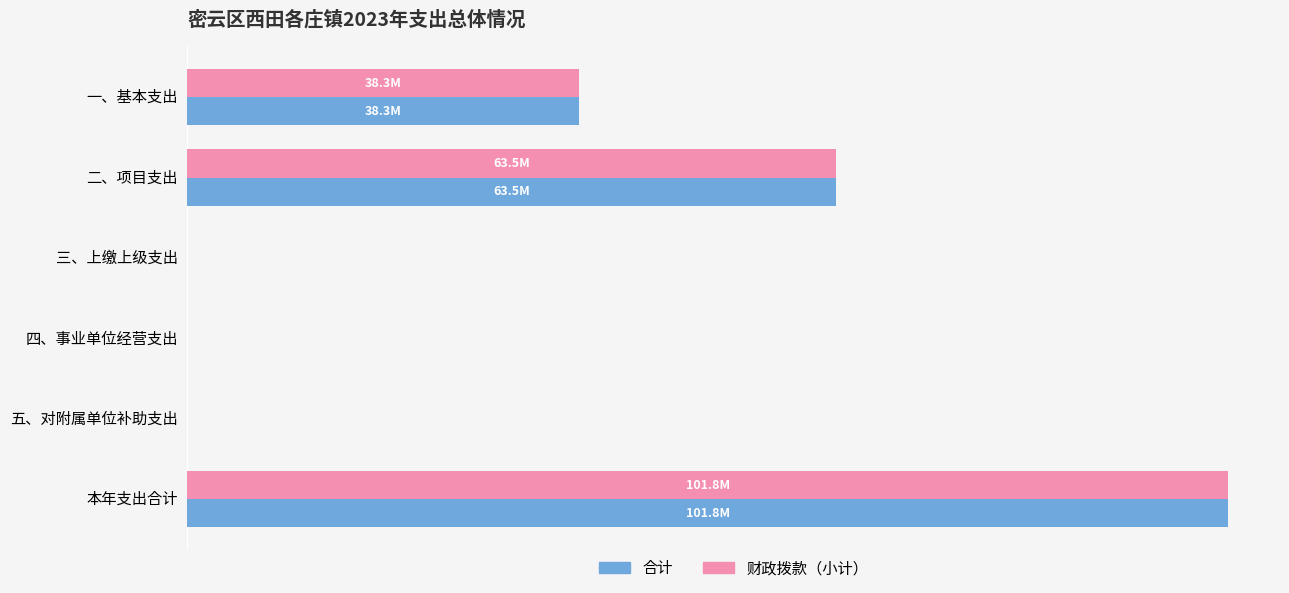

At how many categories does at least one series exceed 2297907?

3